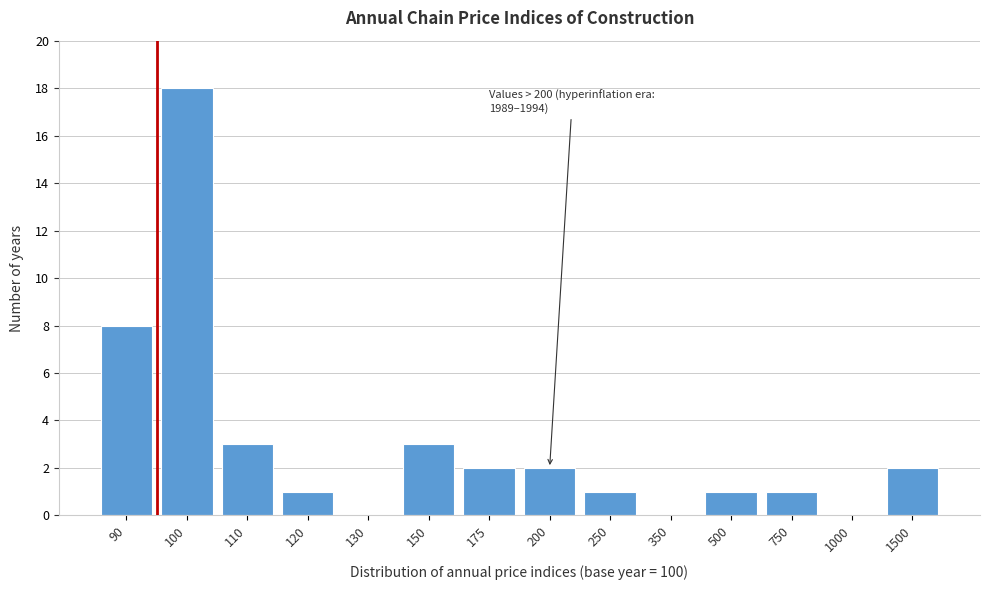

Reading left to right, extract all data points from this chart.

90=8	100=18	110=3	120=1	130=0	150=3	175=2	200=2	250=1	350=0	500=1	750=1	1000=0	1500=2